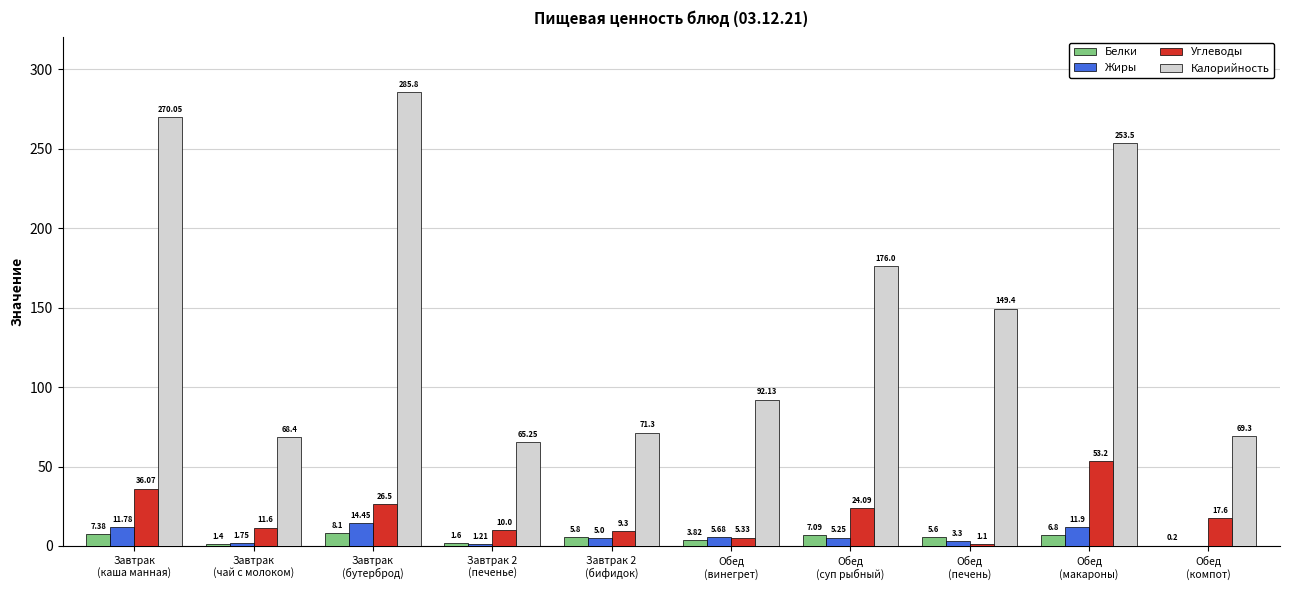

What is the sum of all Углеводы values?

194.8